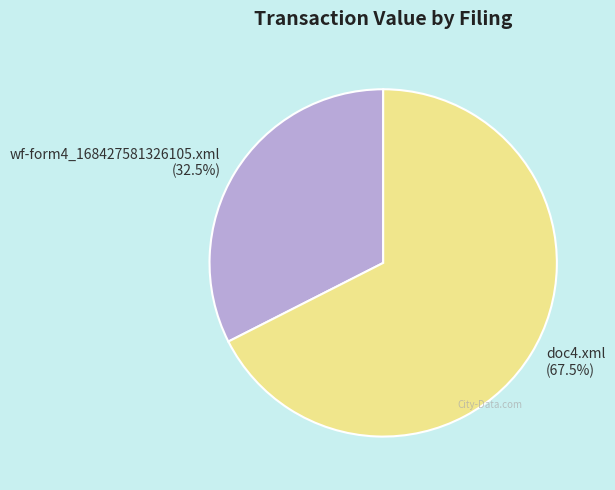

Approximately how many times larger is the value at wf-form4_168427581326105.xml compared to doc4.xml?

0.5